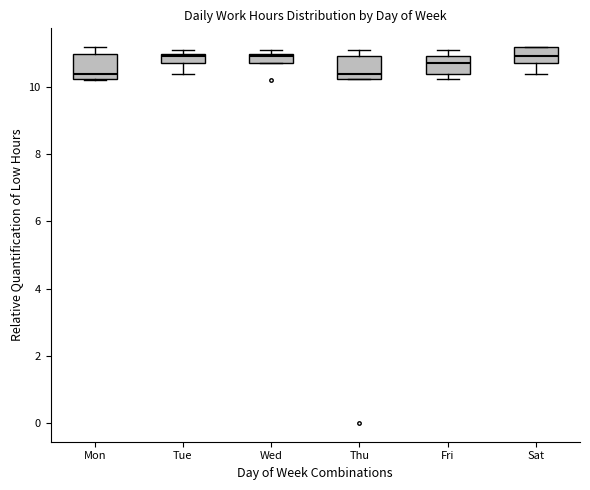

Where does the lower whisker of the box for Tue end on the y-axis? The values are not printed on the chart, so give them approximately, as read against the axis.

10.4